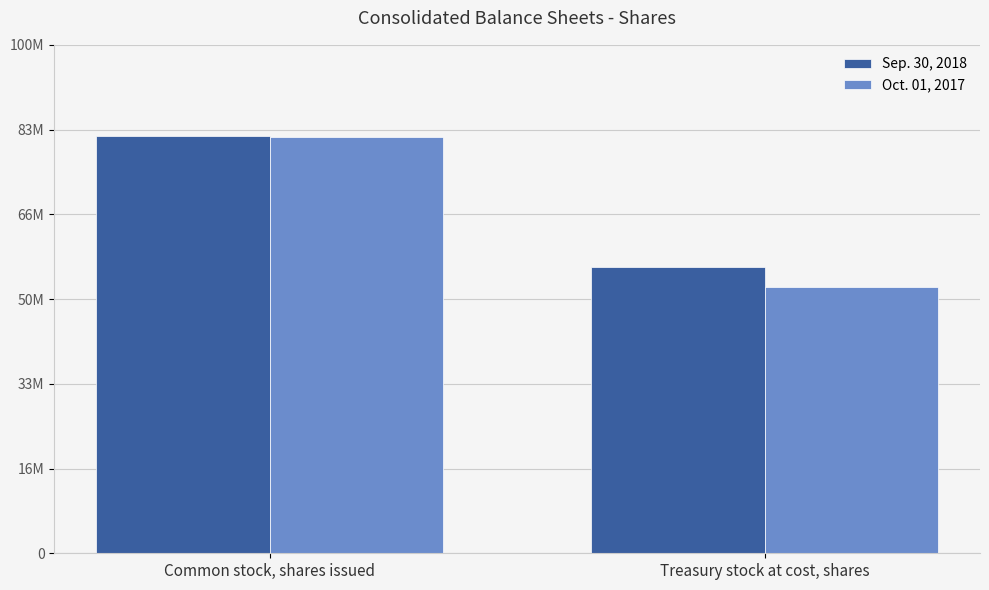

Which category has the highest value in the Sep. 30, 2018 series?

Common stock, shares issued